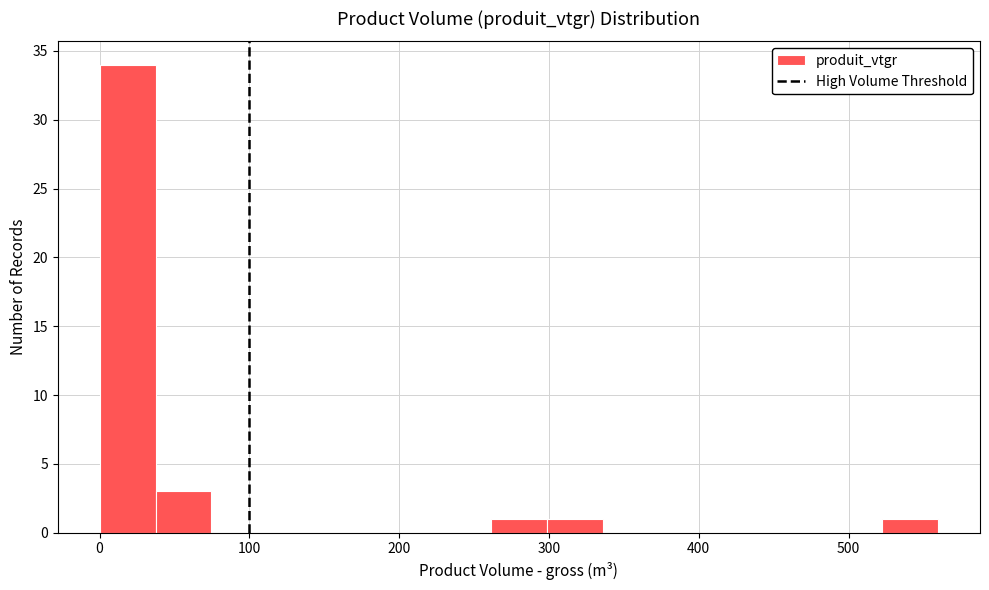

Around what value on the x-axis is the tallest bar? Give the approximate position of its centre, as read against the axis.

20